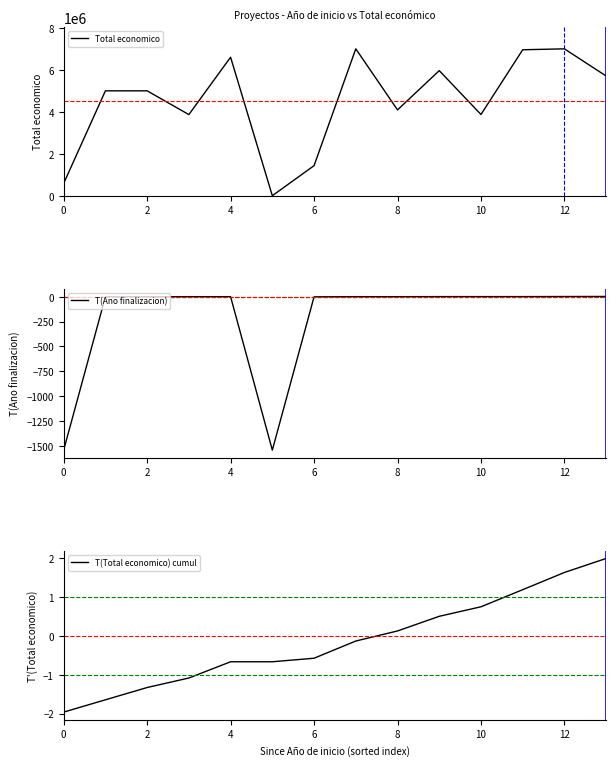

True or false: T(Total economico) cumul and T(Ano finalizacion) cross at least once.

True